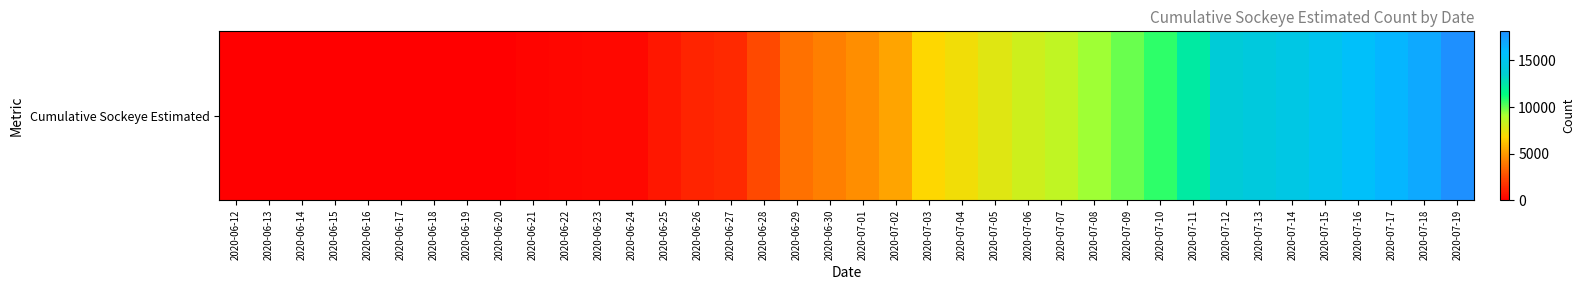

What is the maximum value shown in the chart?

18121.4